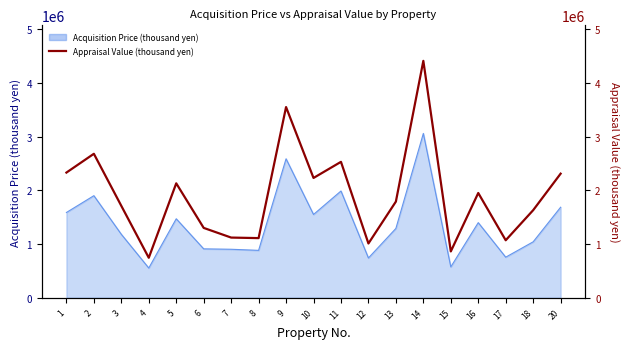

How many points are higher than both their immediate neighbors (excluding endpoints)?

6